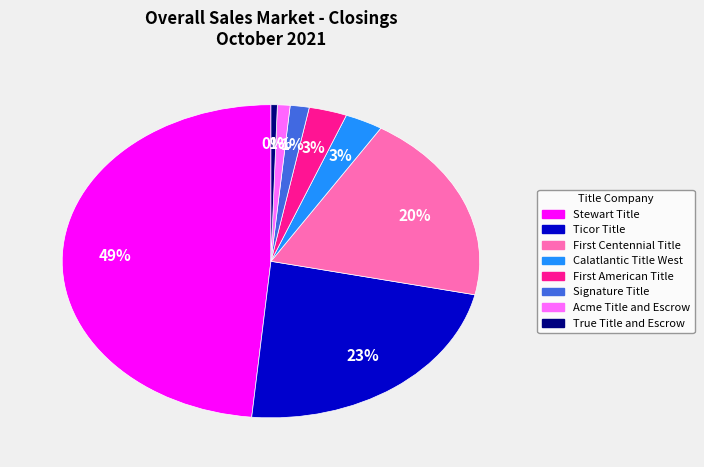

To the nearest percent, what portion does Stewart Title represent?

49%